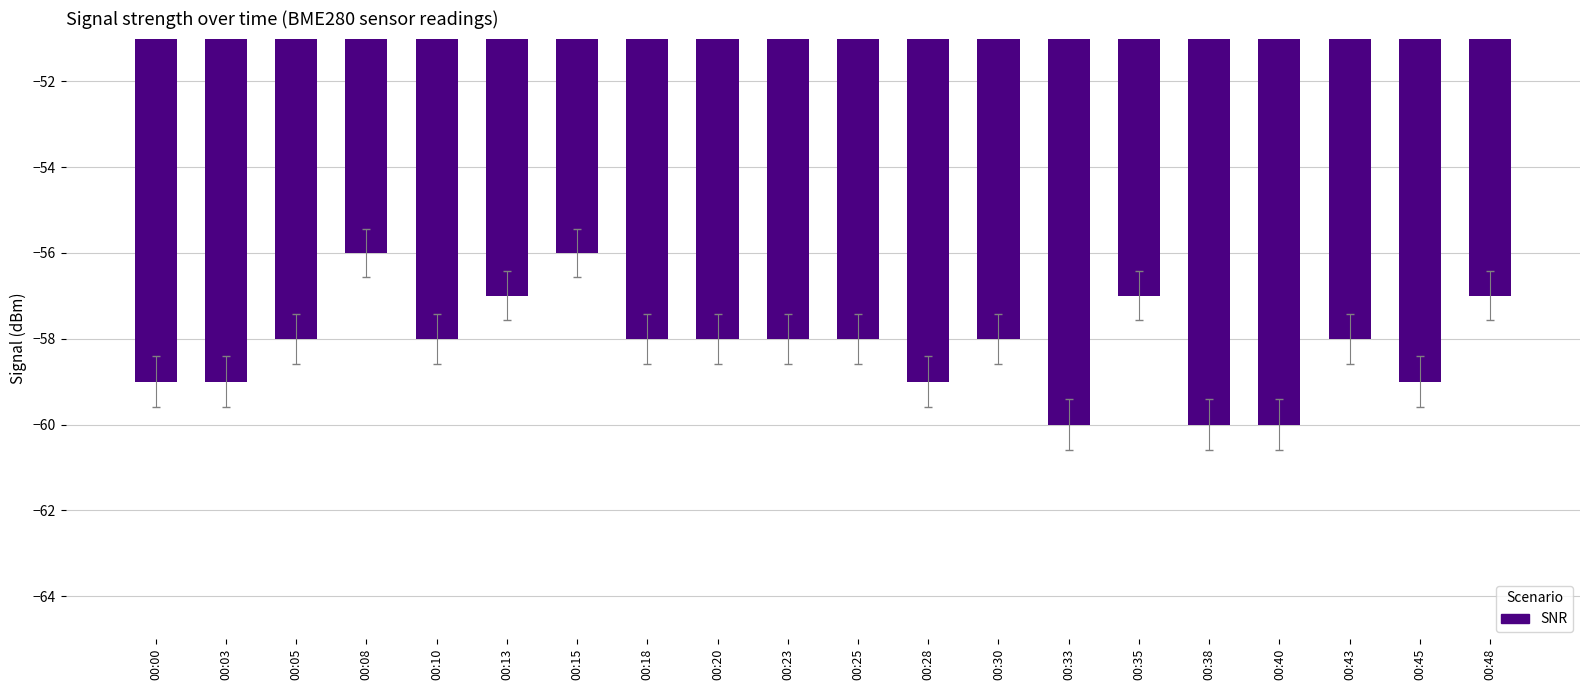

Count the number of data series in this chart.

1